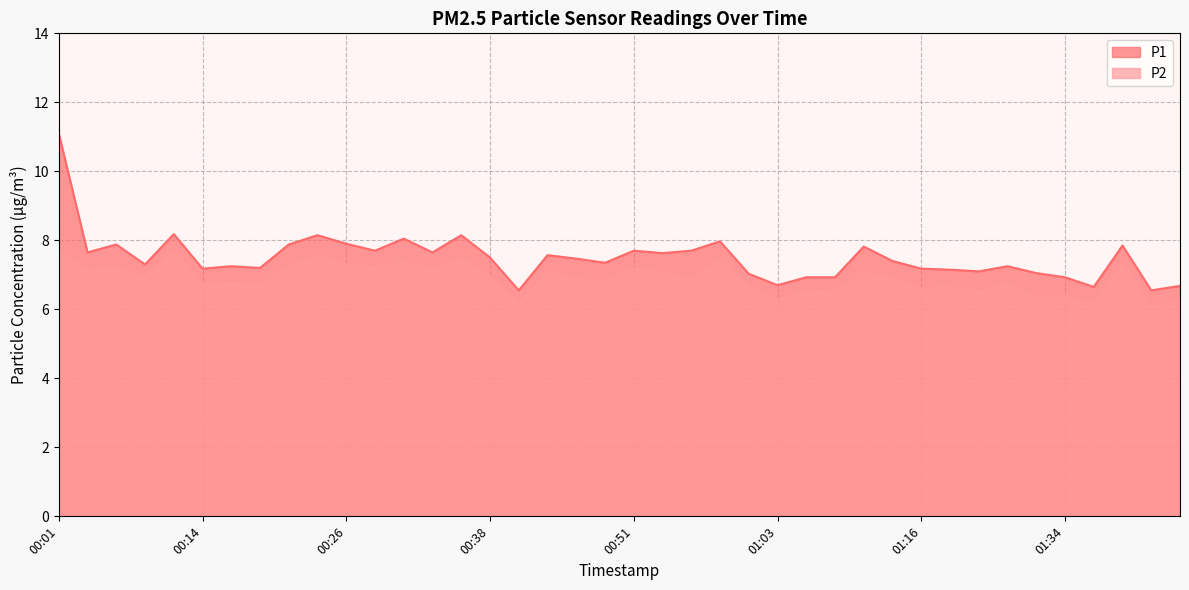

True or false: P1 and P2 cross at least once.

False